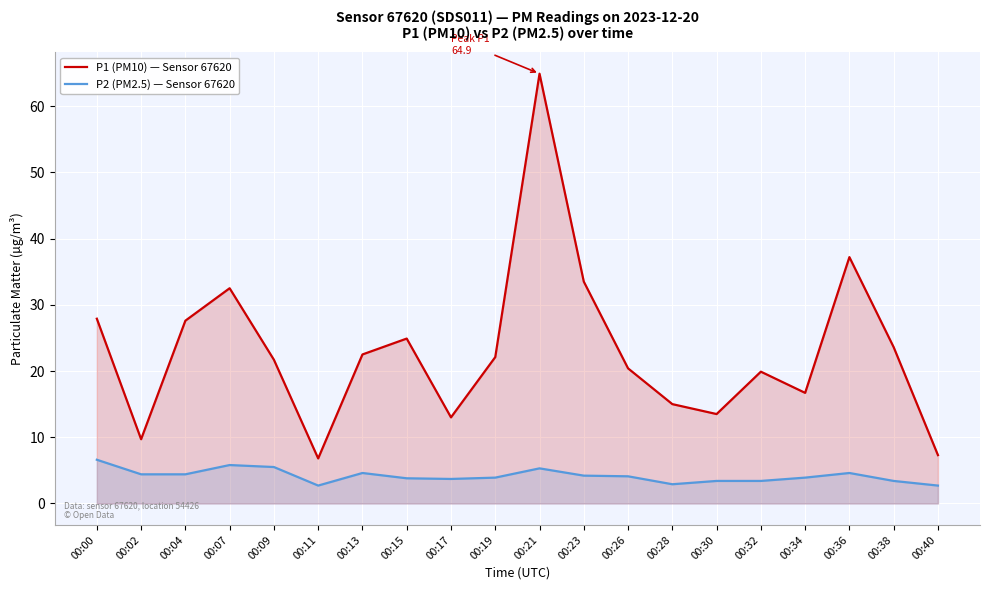

What is the maximum value for P1 (PM10) — Sensor 67620?

64.9